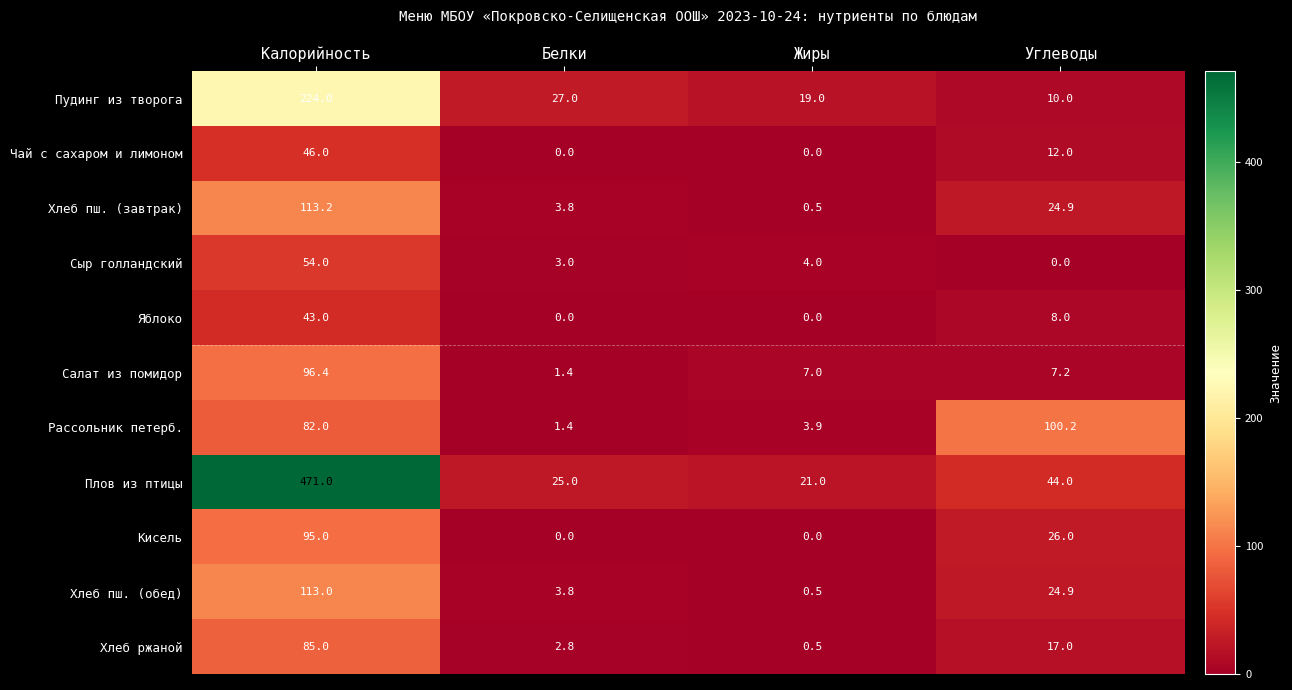

What is the difference between the Плов из птицы values at Белки and Калорийность?

446.0